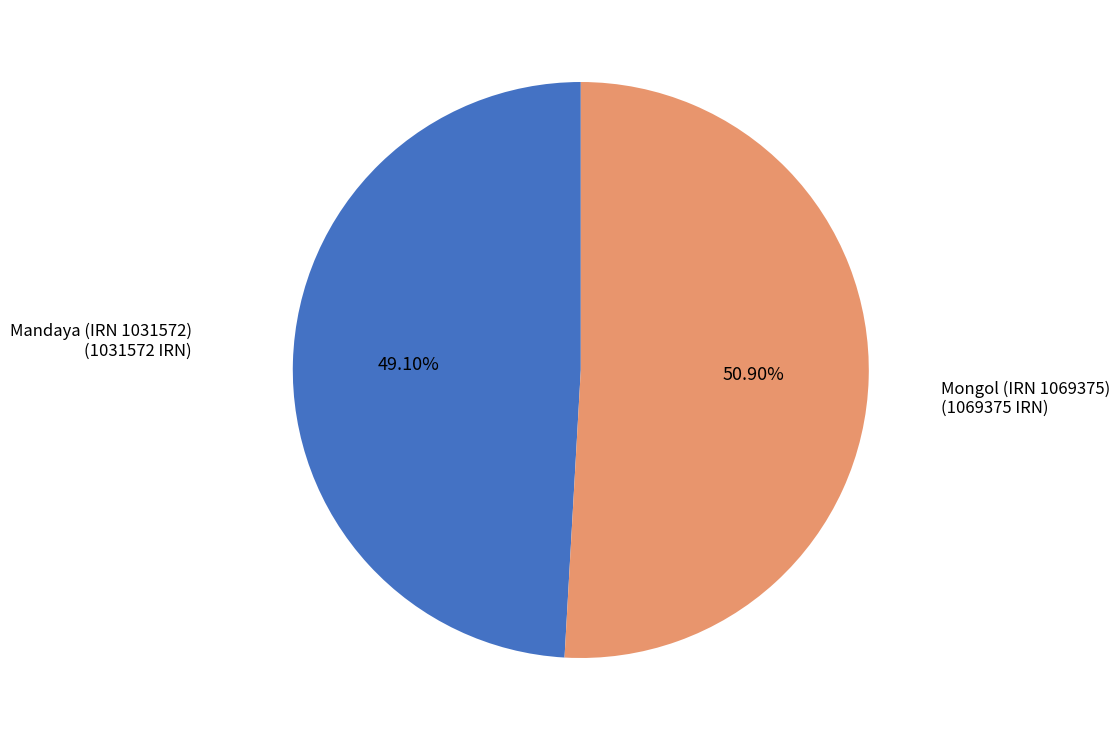

Is there any slice that represents more than half of the pie?

Yes